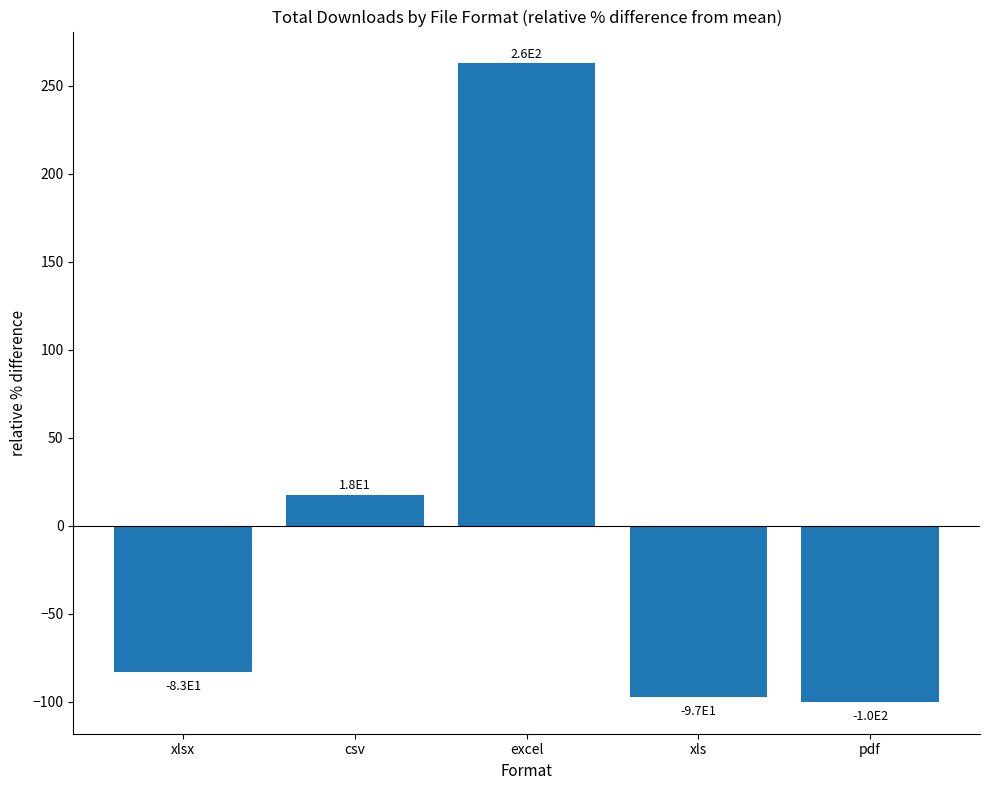

What is the sum of the values at pdf and xlsx?

-183.2